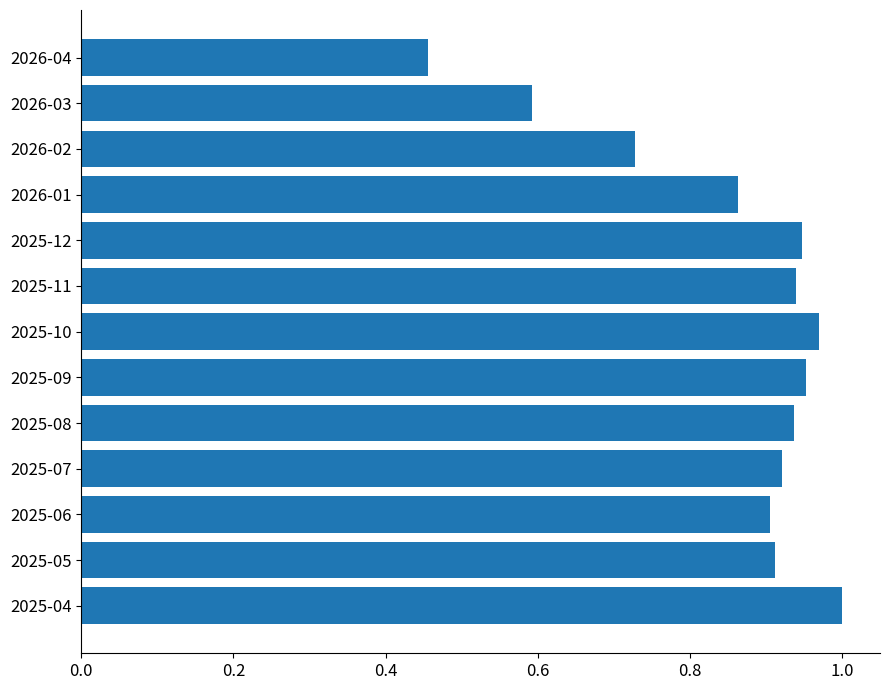

Between 2025-06 and 2026-01, which is larger?

2025-06